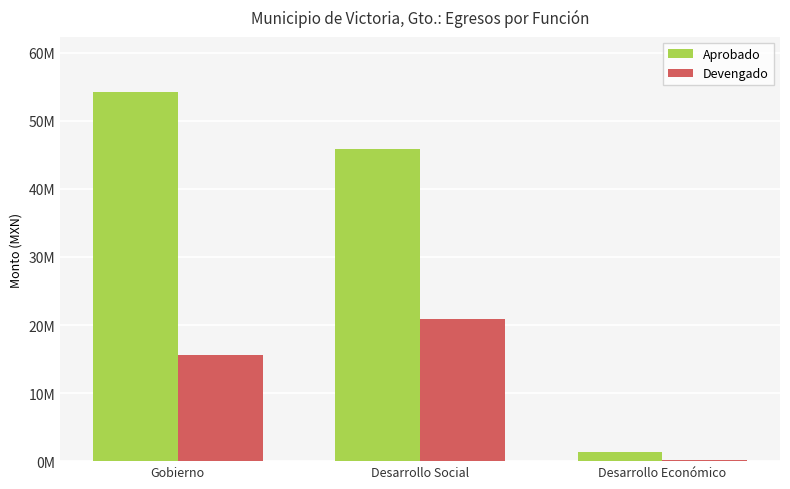

List the labels in order of Aprobado value, largest first.

Gobierno, Desarrollo Social, Desarrollo Económico